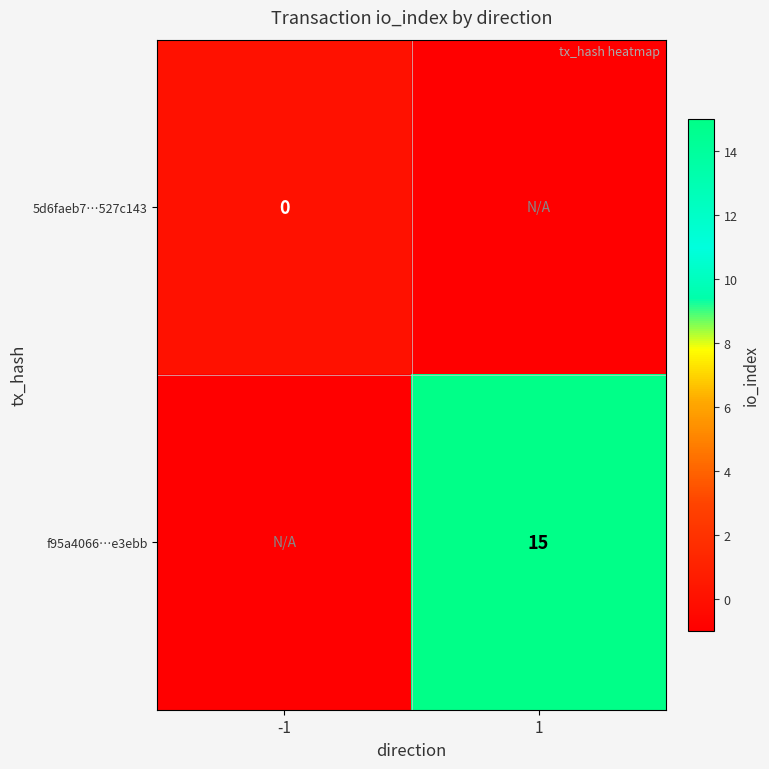

What is the minimum value shown in the chart?

-1